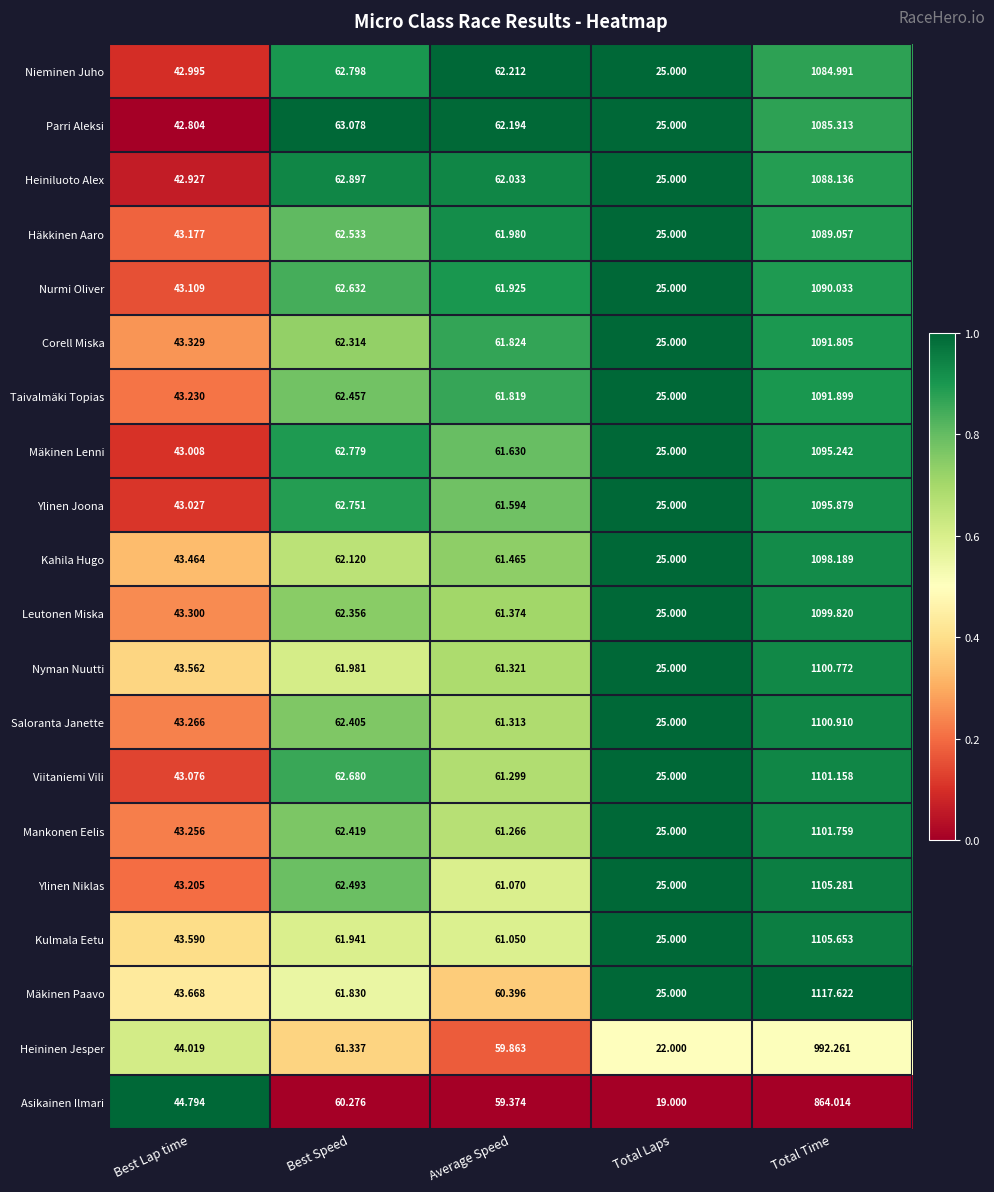

At which label does Nieminen Juho first exceed 62?

Best Speed